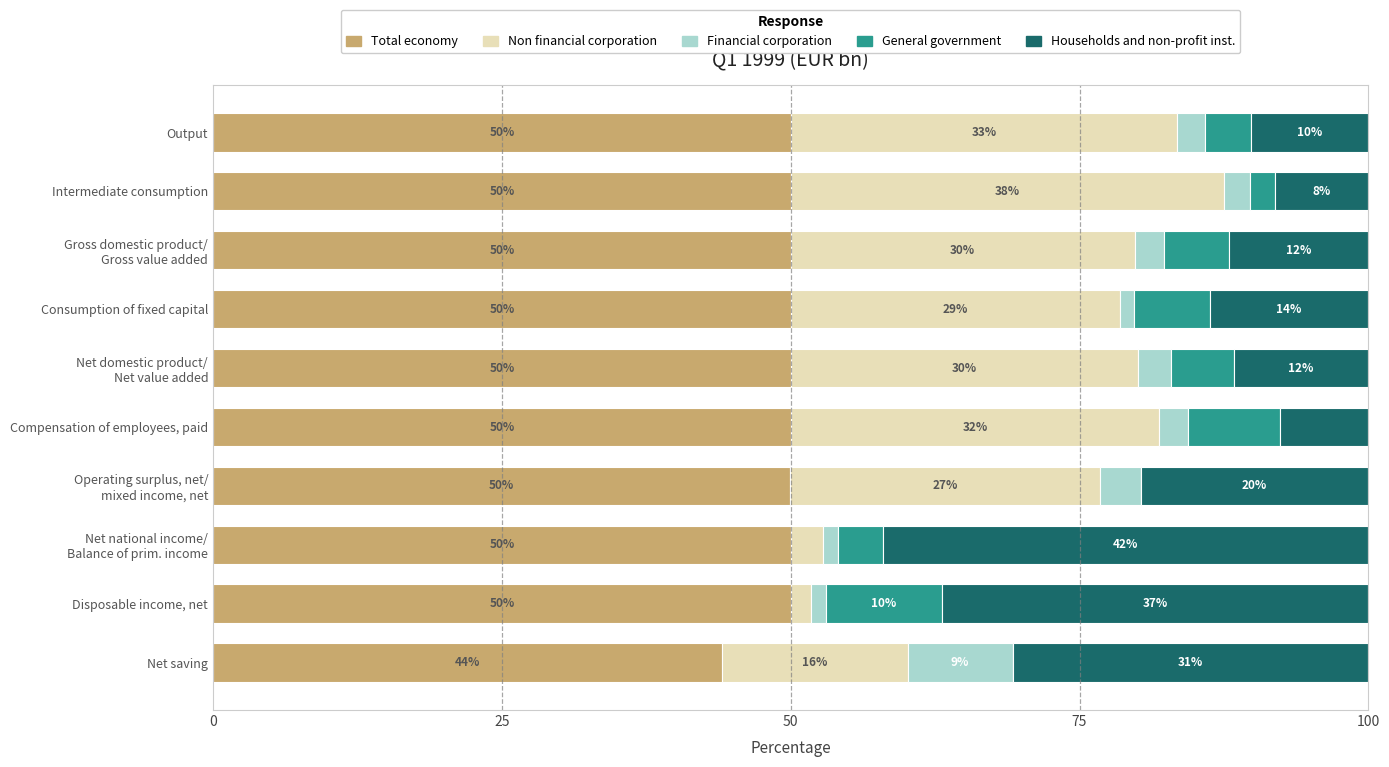

True or false: Total economy has a value of 11.0 at Net saving.

False